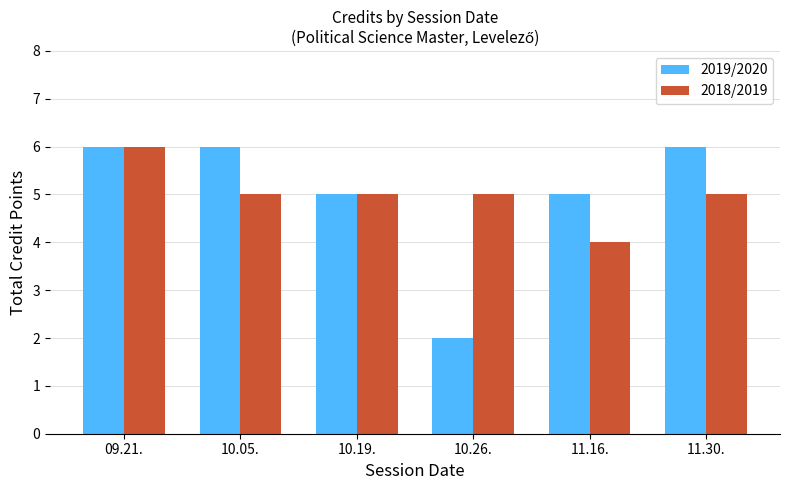

Count the 2019/2020 values in the range 5 to 6.

5